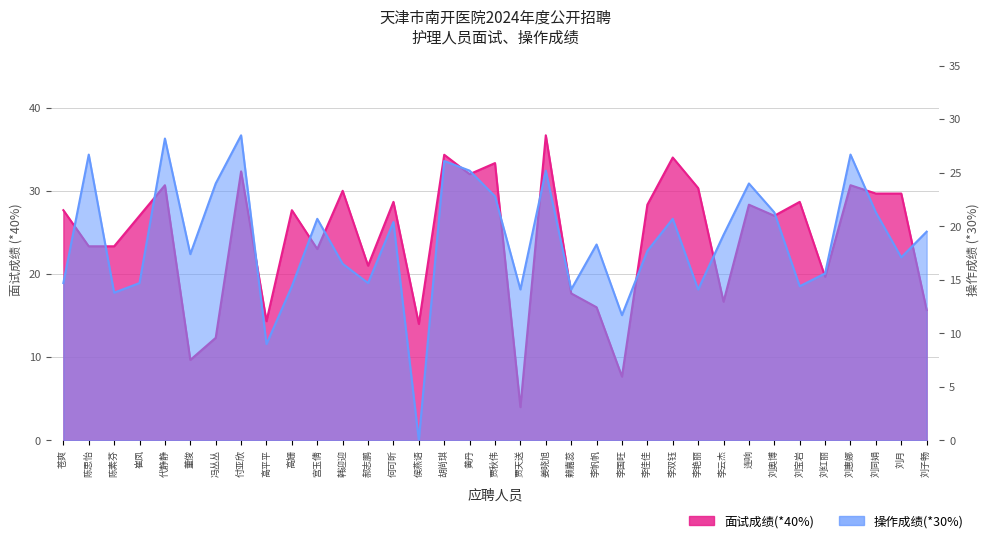

What is the greatest value displayed?

36.7